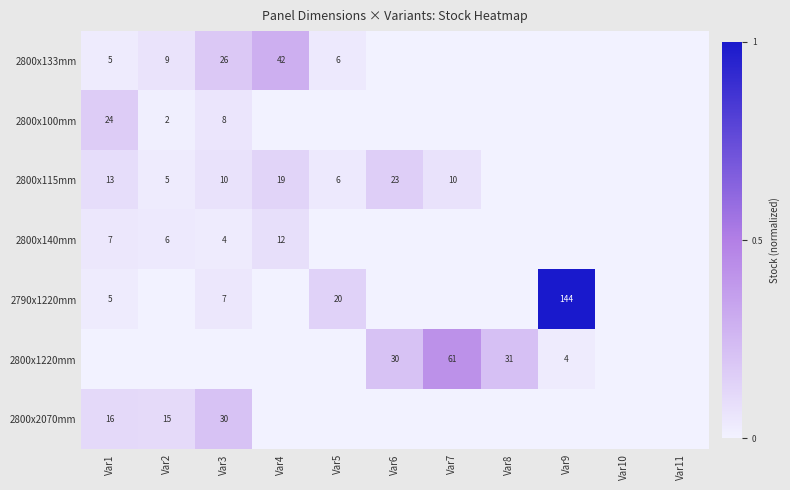

The value of 2790x1220mm at Var5 is 20. True or false?

True